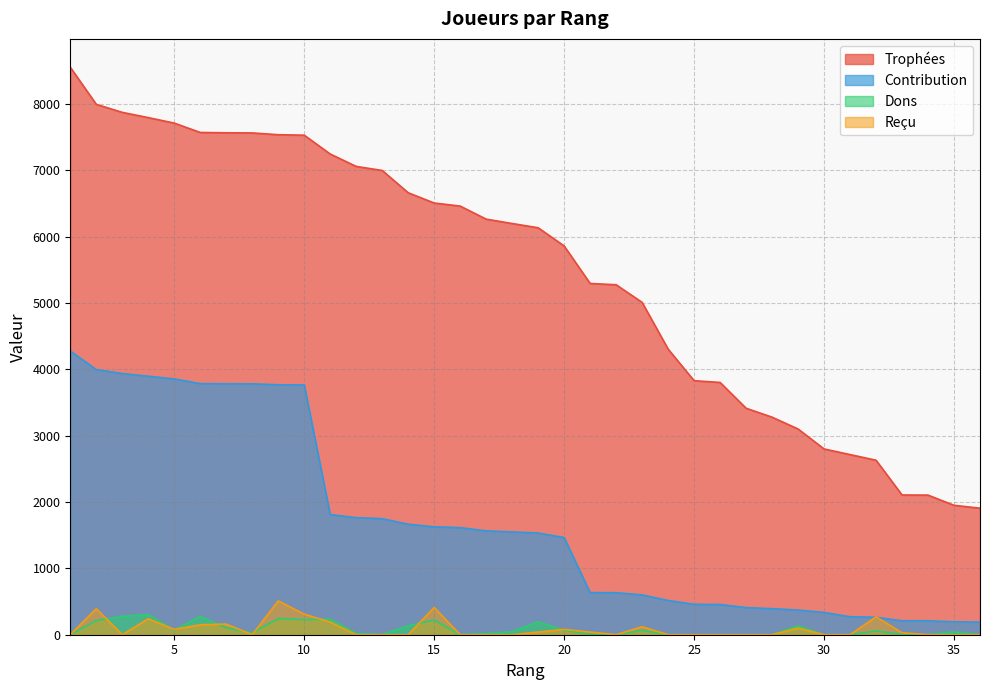

True or false: Trophées and Reçu cross at least once.

False